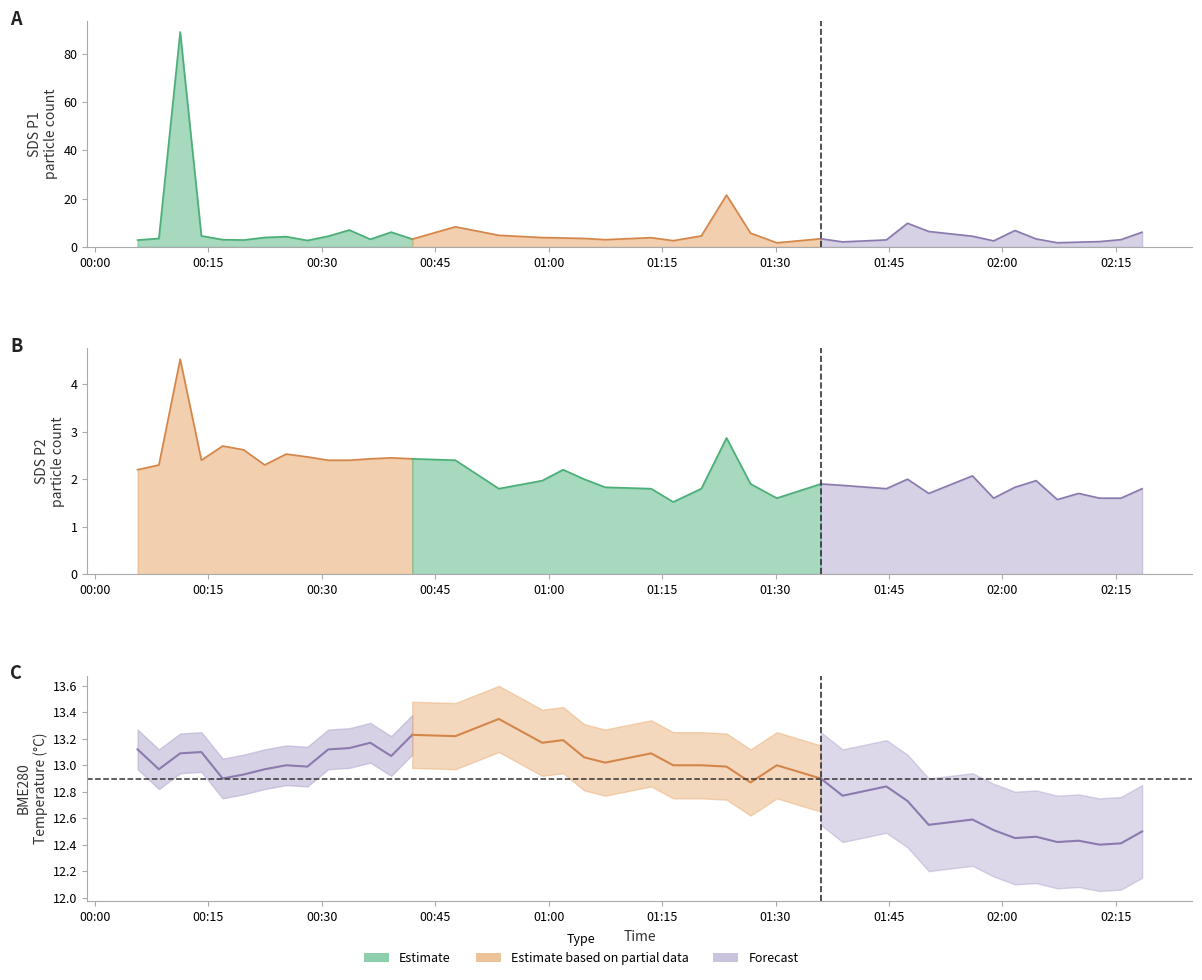

At which label is BME280_temperature closest to 12?

2021/07/15 02:12:51